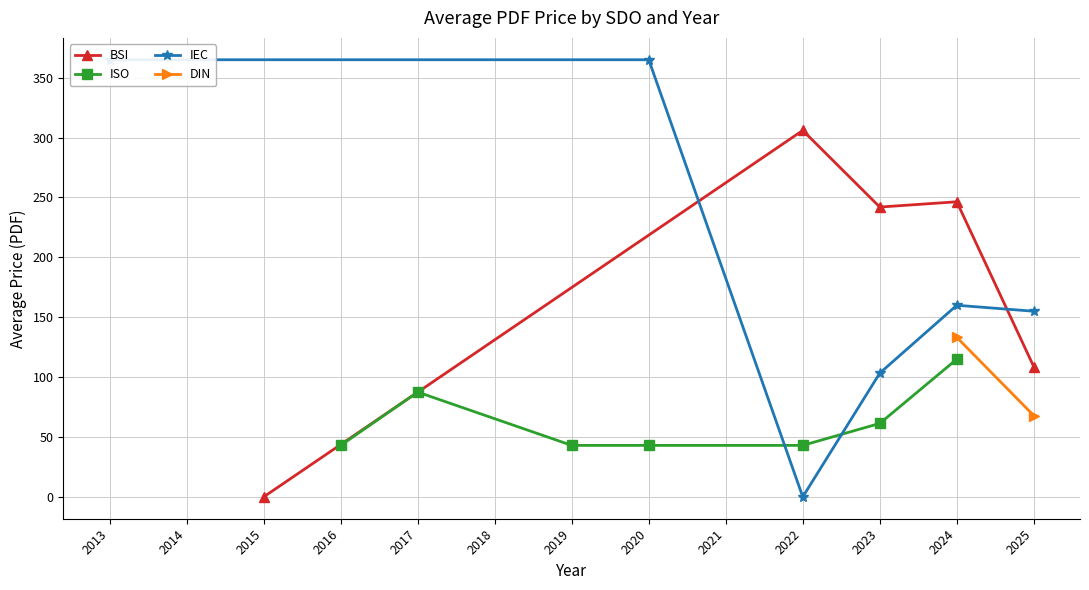

How many values in the BSI series are below 242?

2